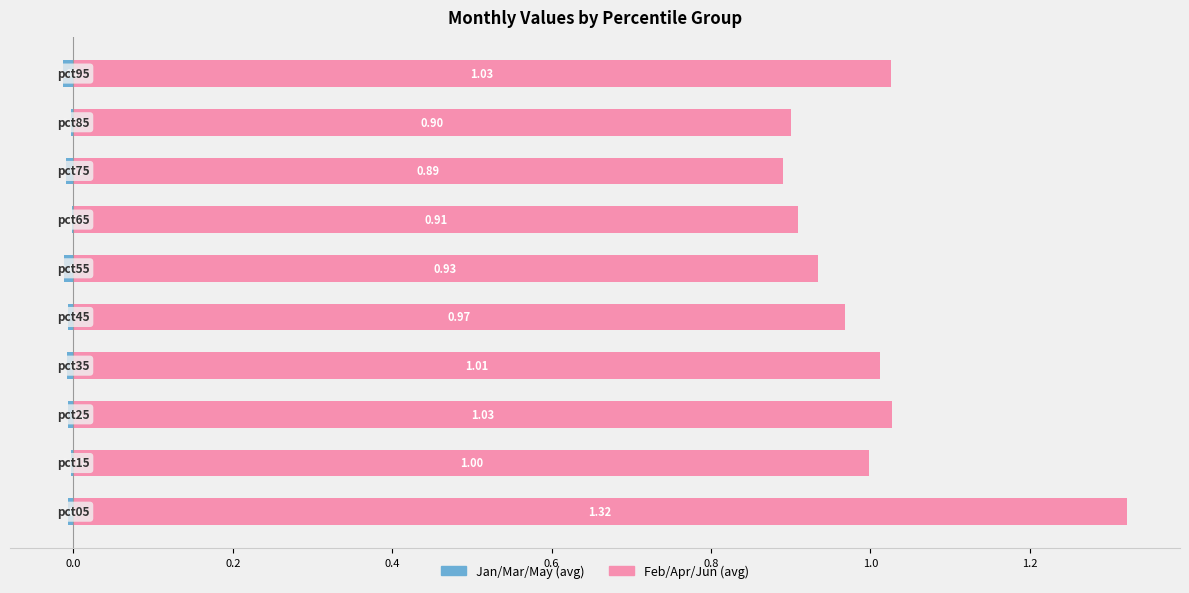

Is the value of Jan/Mar/May (avg) at 0.2 greater than the value of Feb/Apr/Jun (avg) at 0.2?

No